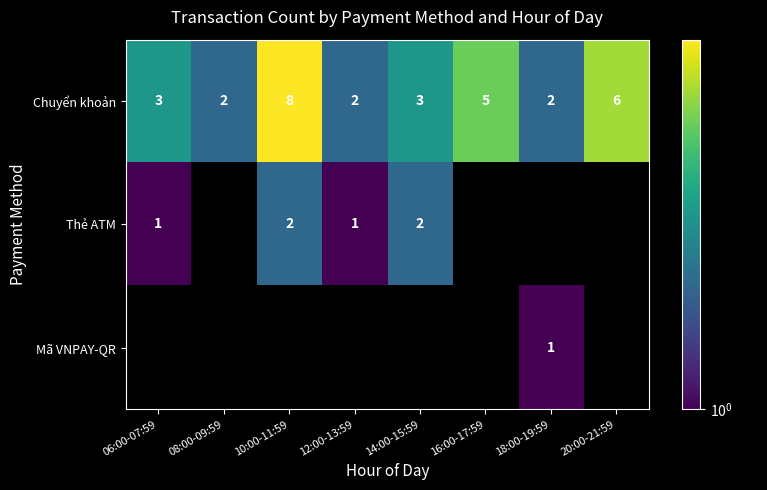

Count the Chuyển khoản values in the range 2 to 6.

7